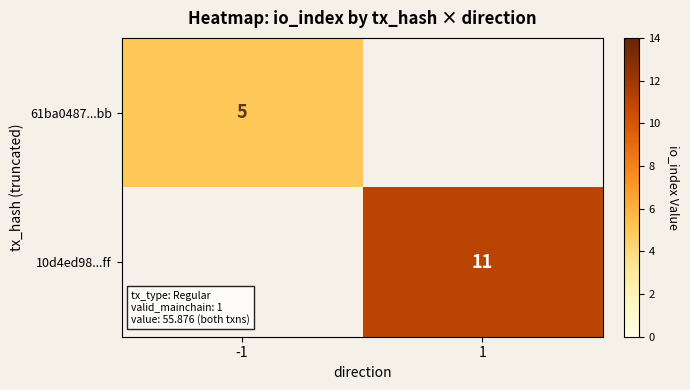

True or false: 10d4ed98...ff has a value of 2 at 1.

False